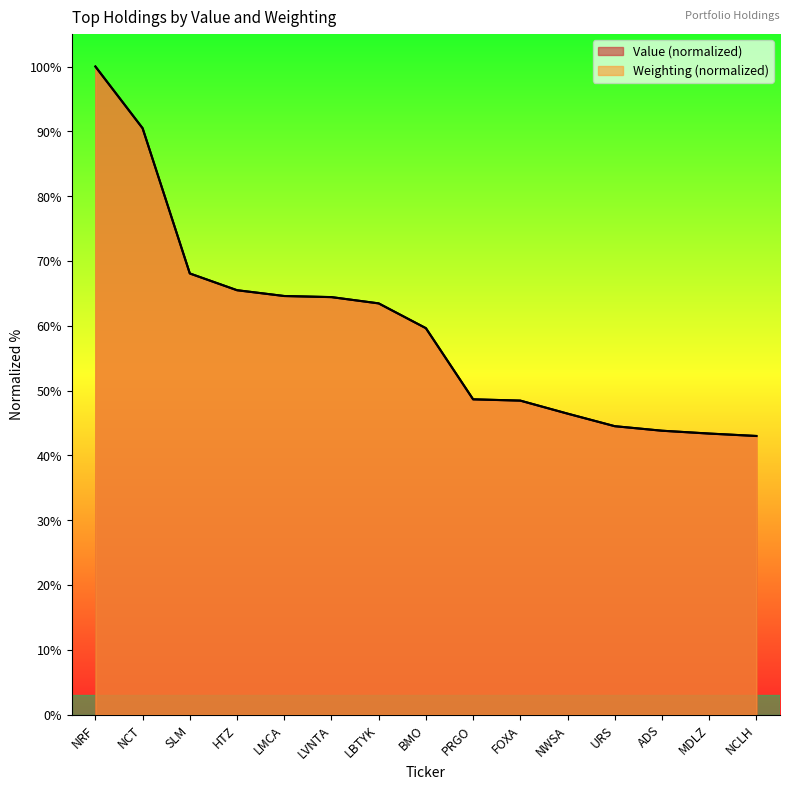

Which category has the lowest value in the Weighting series?

NCLH